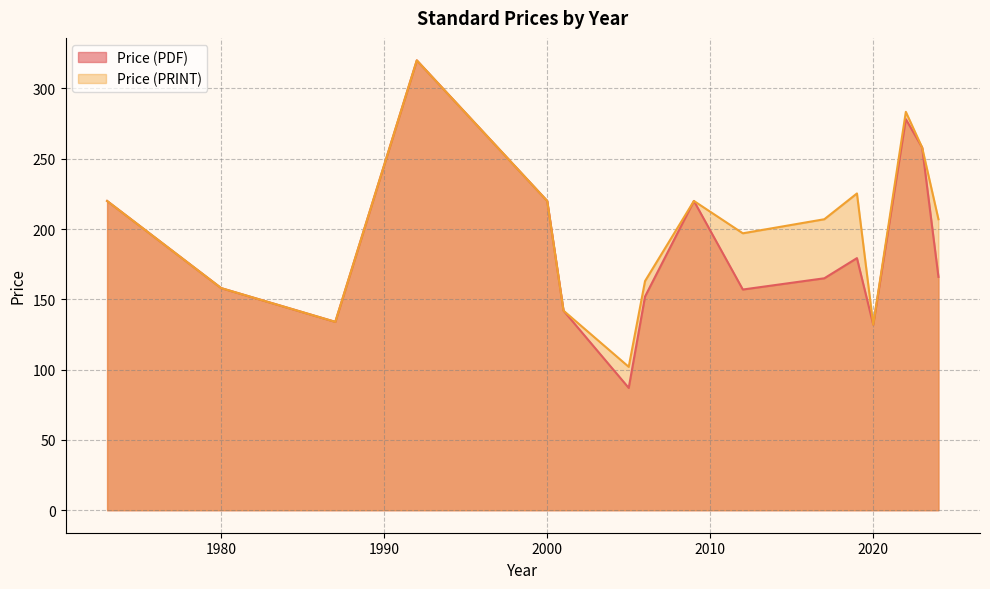

Is the value of Price (PRINT) at 1980 greater than the value of Price (PDF) at 2000?

No